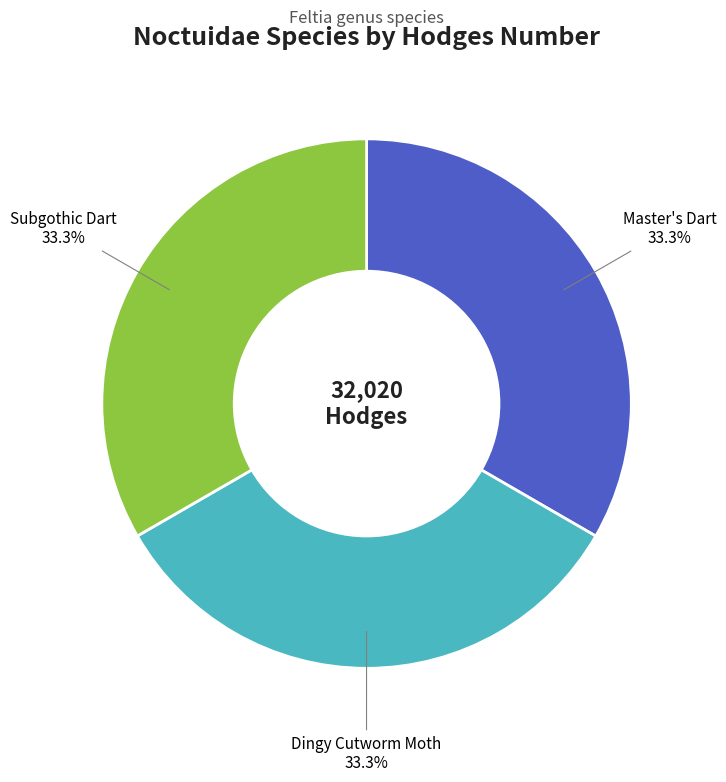

To the nearest percent, what is the combined percentage of Master's Dart and Dingy Cutworm Moth?

67%